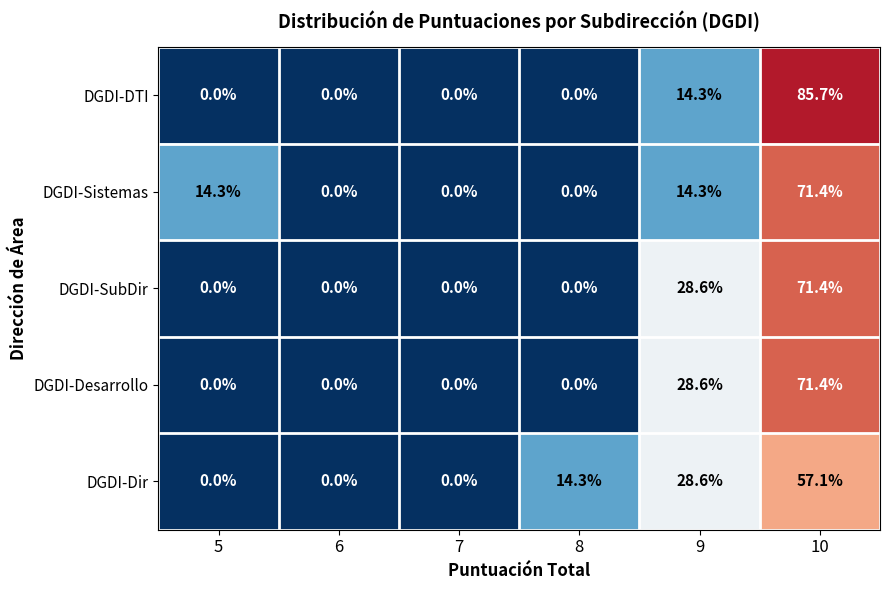

Between 7 and 10, which series saw the biggest shift?

DGDI-DTI